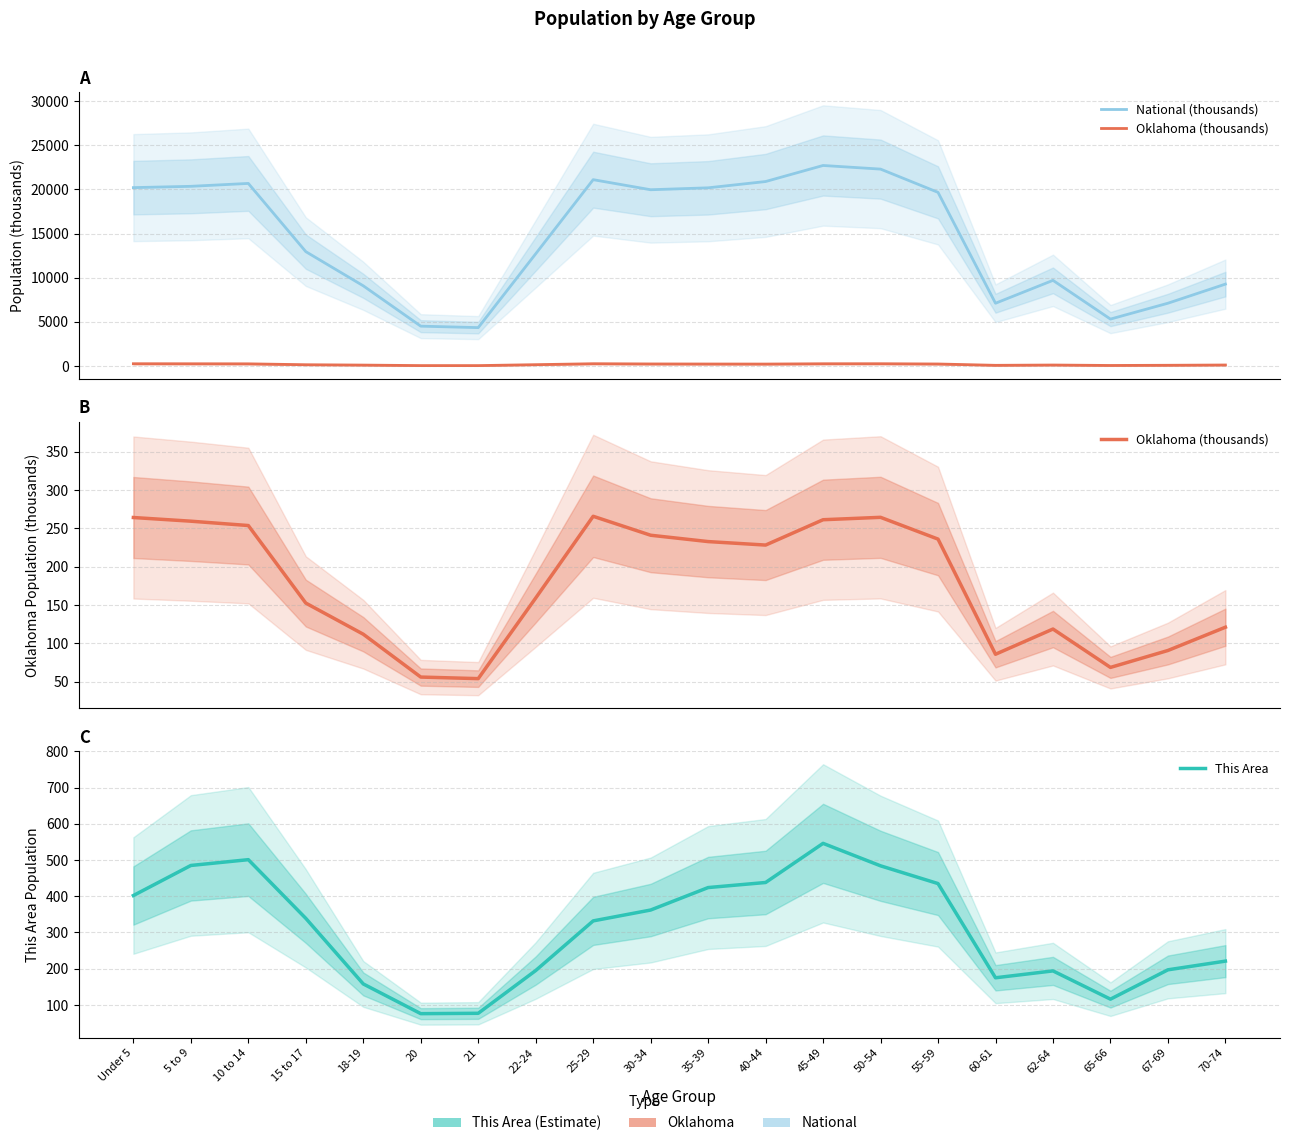

Which category has the lowest value in the This Area series?

20